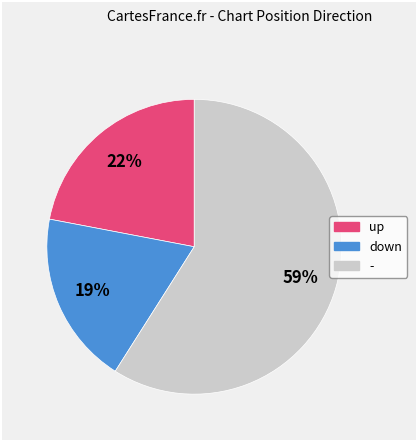

What is the smallest slice in the pie chart?

down